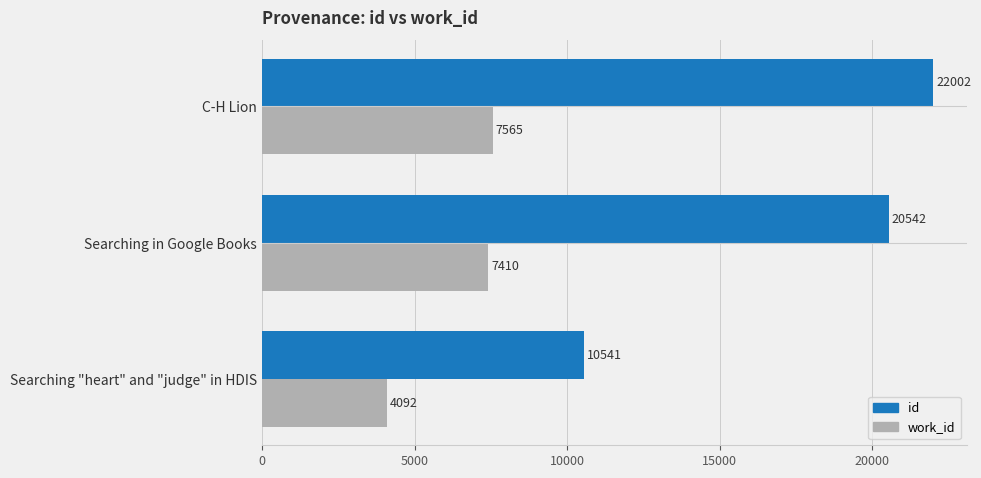

What value does the id series have at Searching in Google Books, to the nearest 100?

20500